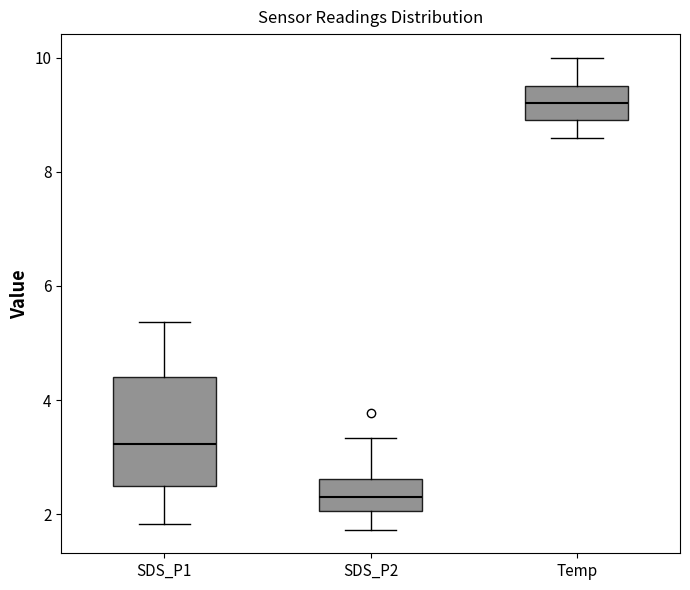

Which box is the tallest, from its lower edge to its upper edge?

SDS_P1